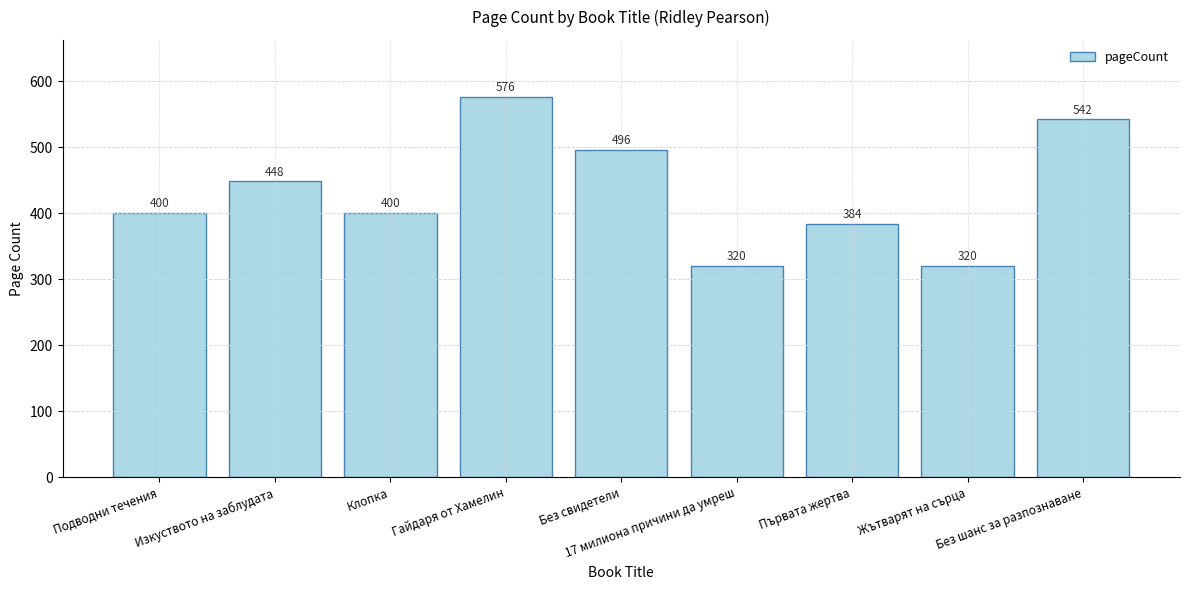

What is the change in value from Подводни течения to Първата жертва?

-16